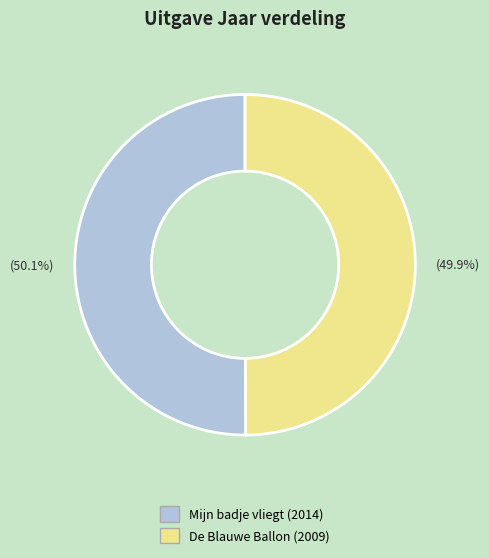

What portion of the pie excludes Mijn badje vliegt?

49.9%